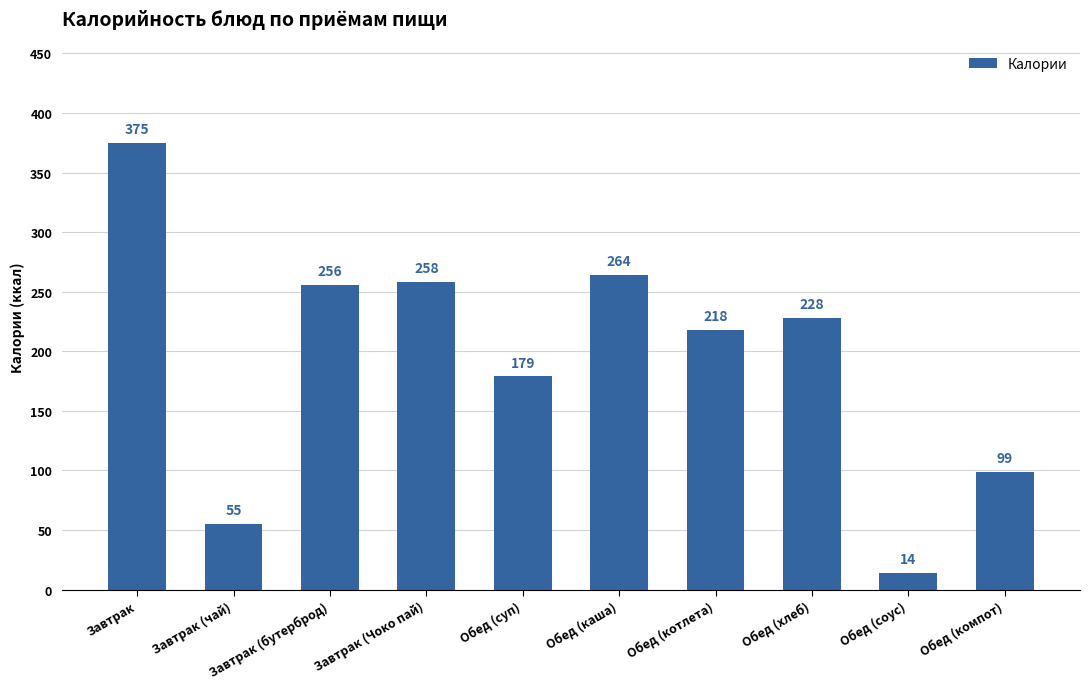

Reading left to right, extract all data points from this chart.

375	55	256	258	179	264	218	228	14	99